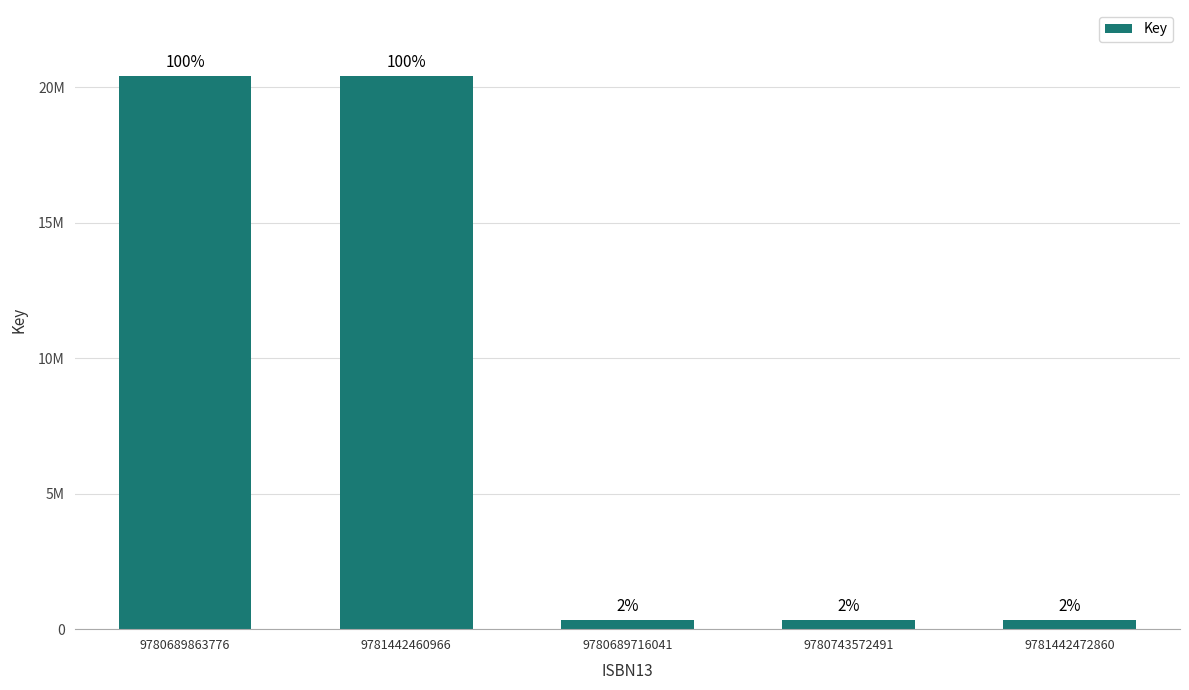

True or false: the data shows 328309 at 9780743572491.

True